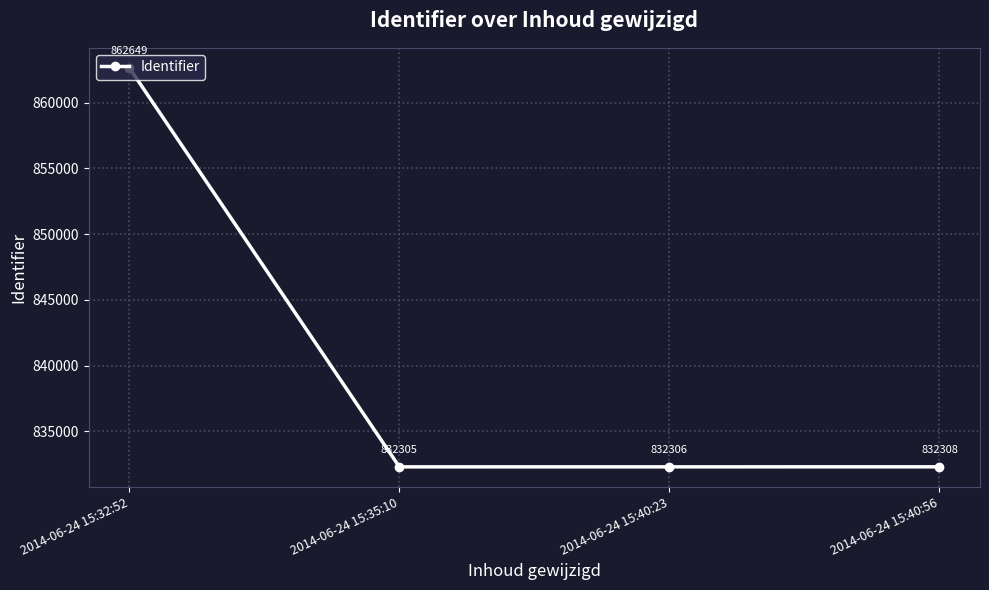

What is the difference between the values at 2014-06-24 15:40:56 and 2014-06-24 15:40:23?

2